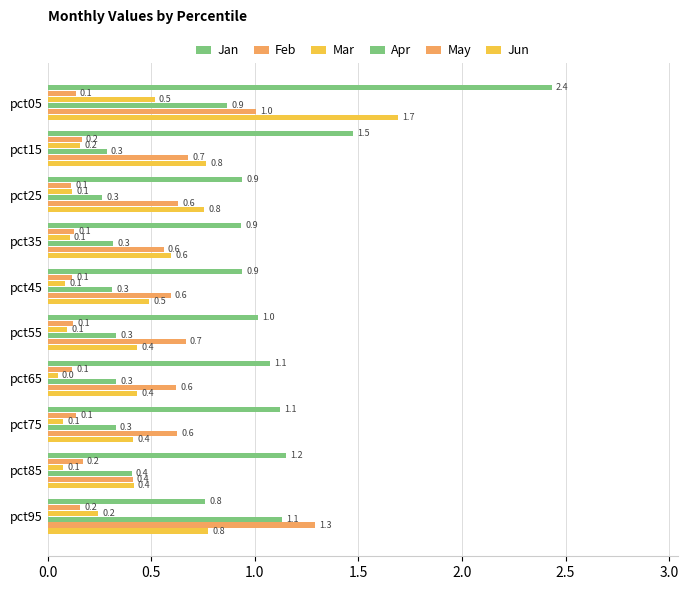

What is the value of the Jun bar at the 3rd from the left?

0.8